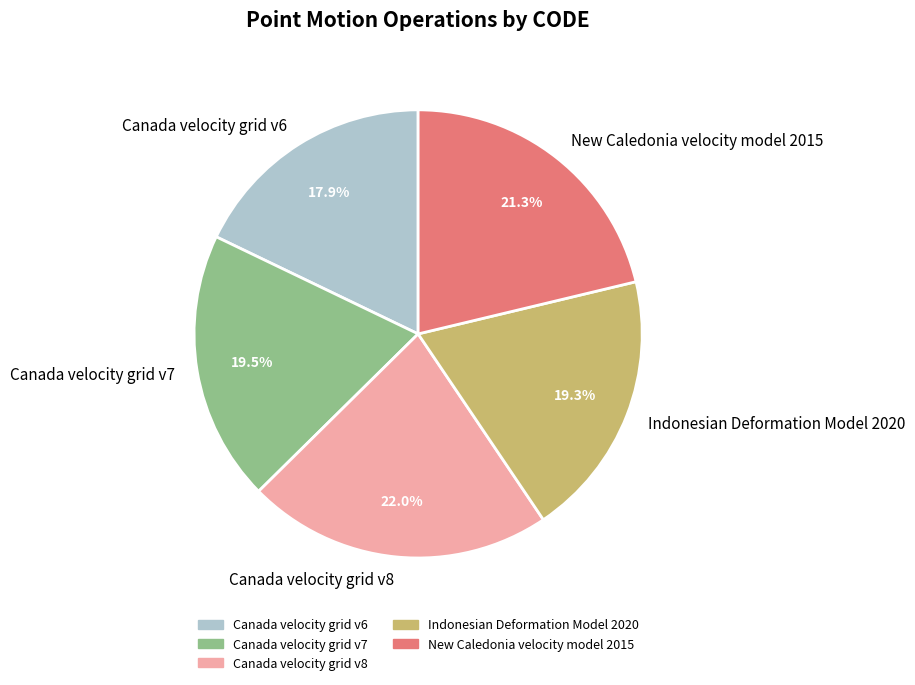

True or false: Canada velocity grid v7 accounts for 6% of the total.

False